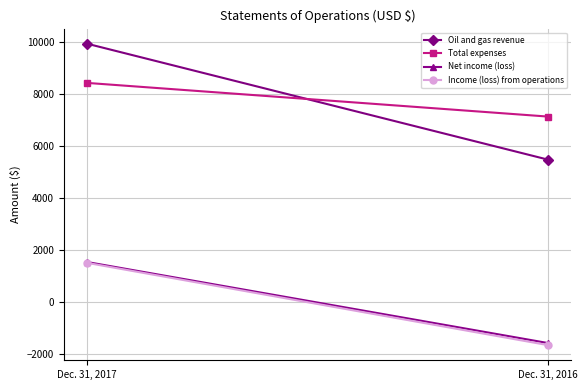

What value does the Total expenses series have at Dec. 31, 2016, to the nearest 100?

7100